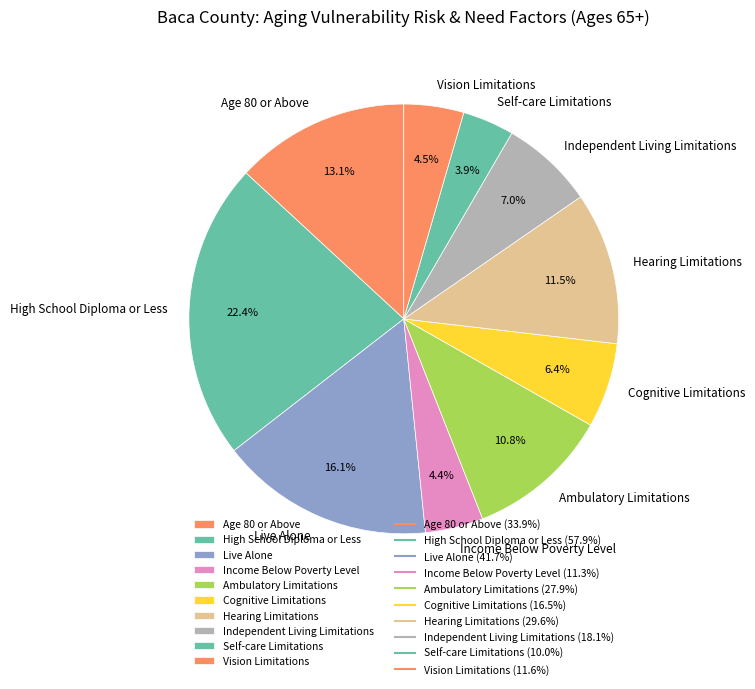

What is the largest slice in the pie chart?

High School Diploma or Less